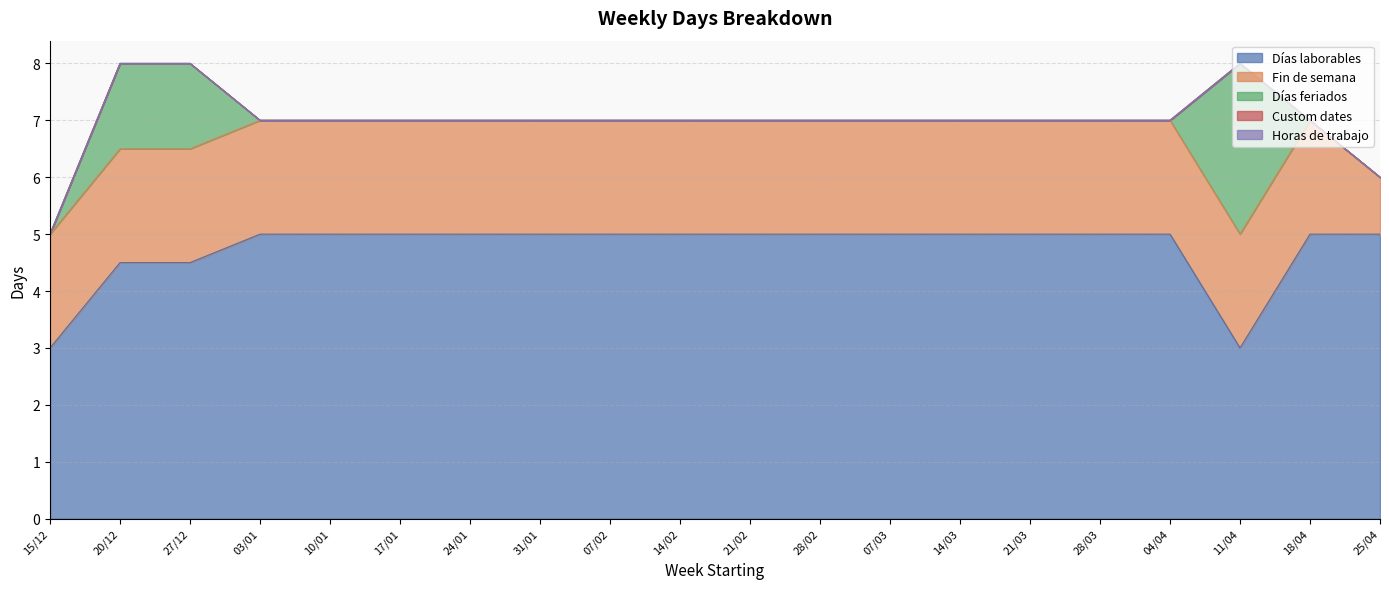

What is the label of the 20th point from the left?

25/04